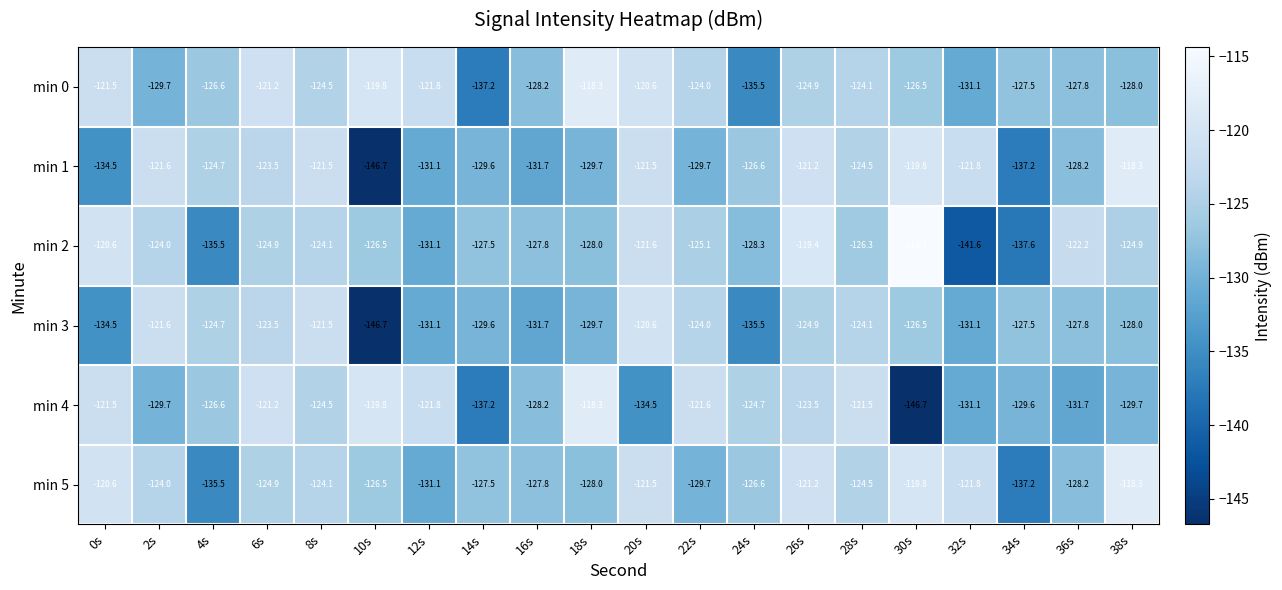

At which label does min 1 first exceed -124?

2s